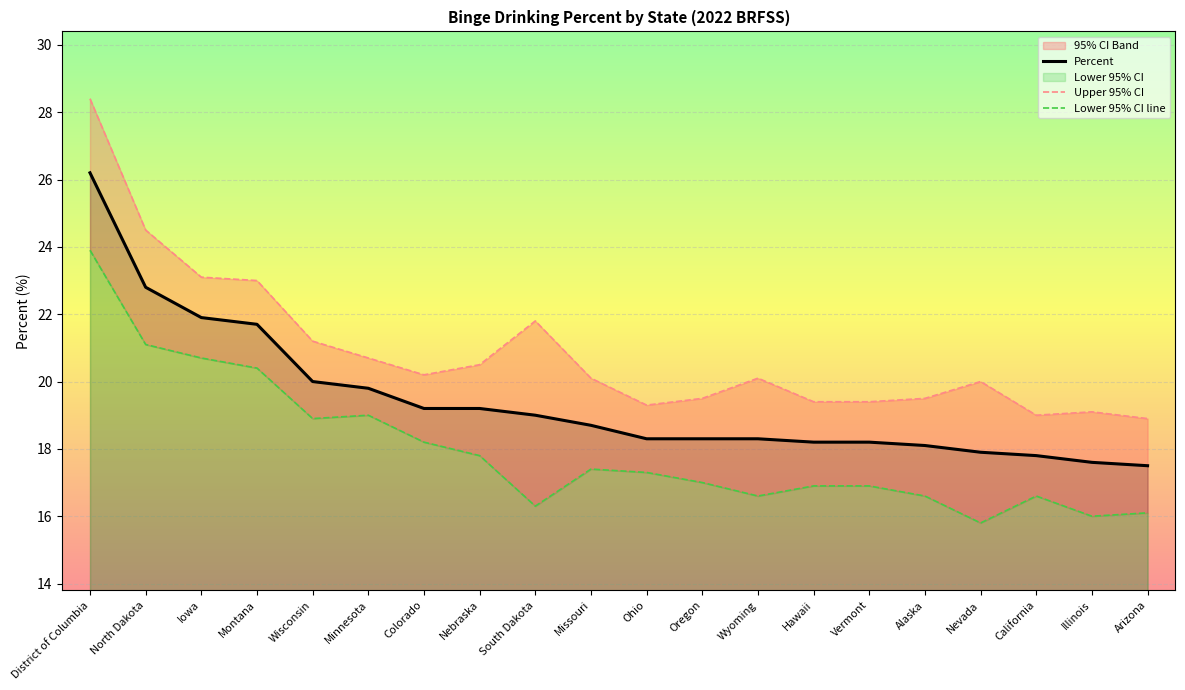

List the series in order of their peak value, highest first.

Upper 95% CI, Percent, Lower 95% CI line